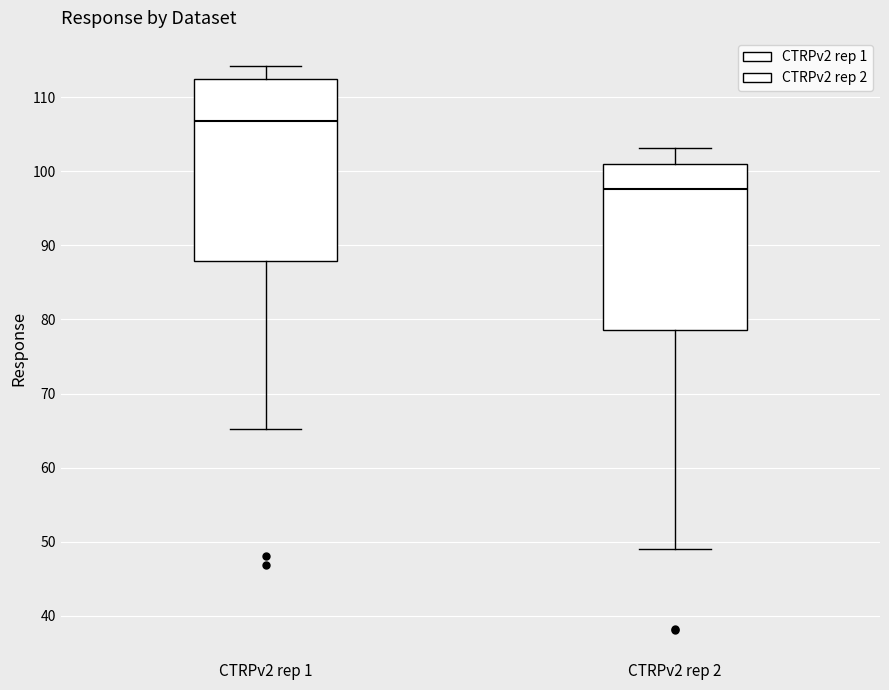

Reading left to right, read every box against the y-axis: the position of its median line, the range the box covers, and the ends of its whiskers. The values are not printed on the chart, so give them approximately, as read against the axis.

CTRPv2 rep 1: median 107, box 88 to 112, whiskers 65 to 114
CTRPv2 rep 2: median 98, box 79 to 101, whiskers 49 to 103